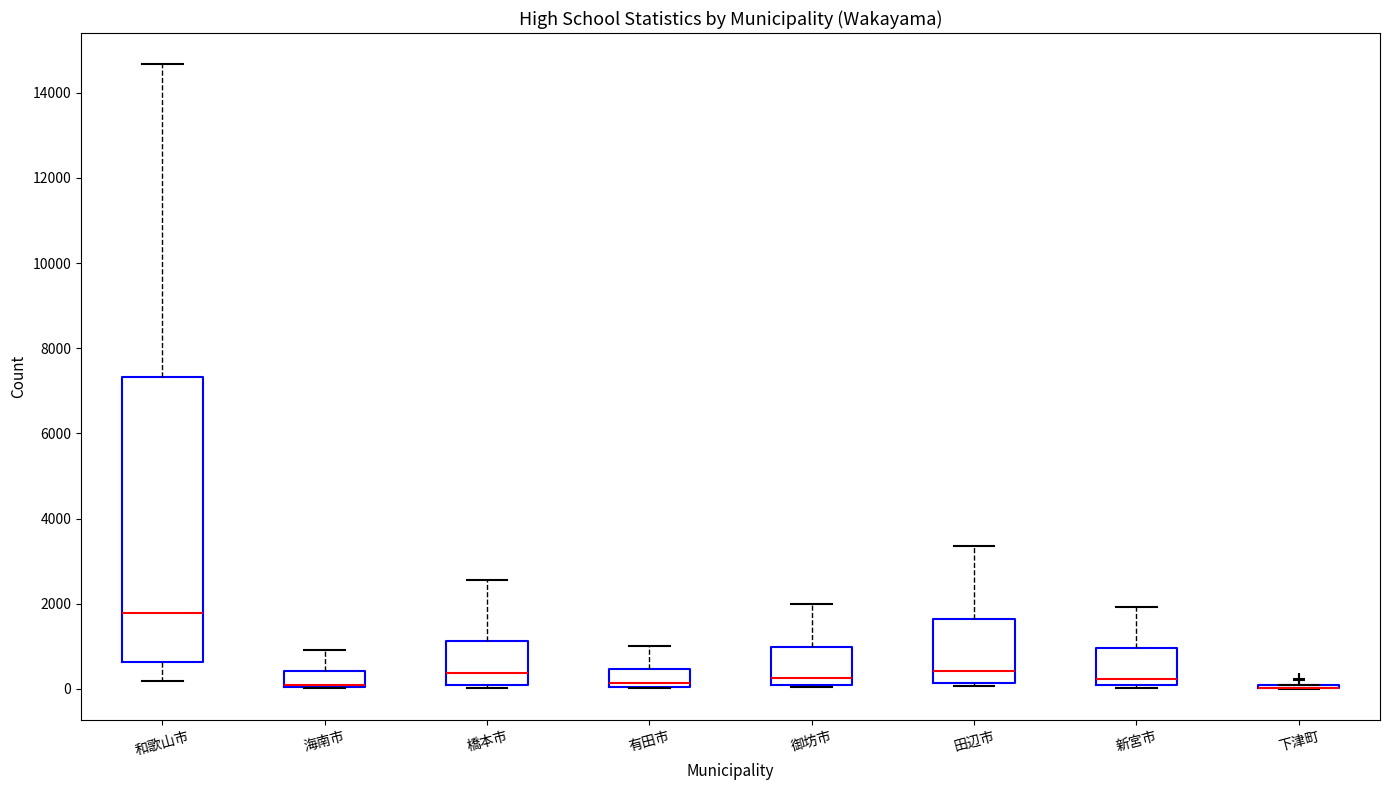

Comparing the boxes themselves (not the whiskers), which one is the tallest?

和歌山市